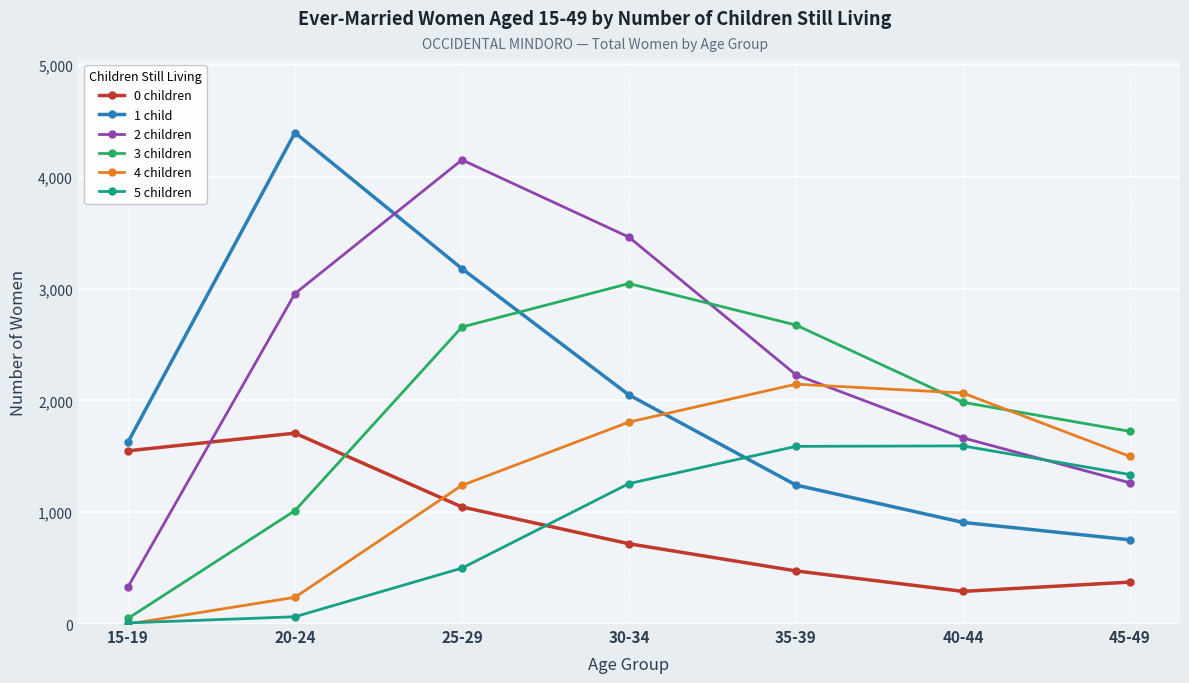

What is the difference between the highest and lowest values at 30-34?

2742